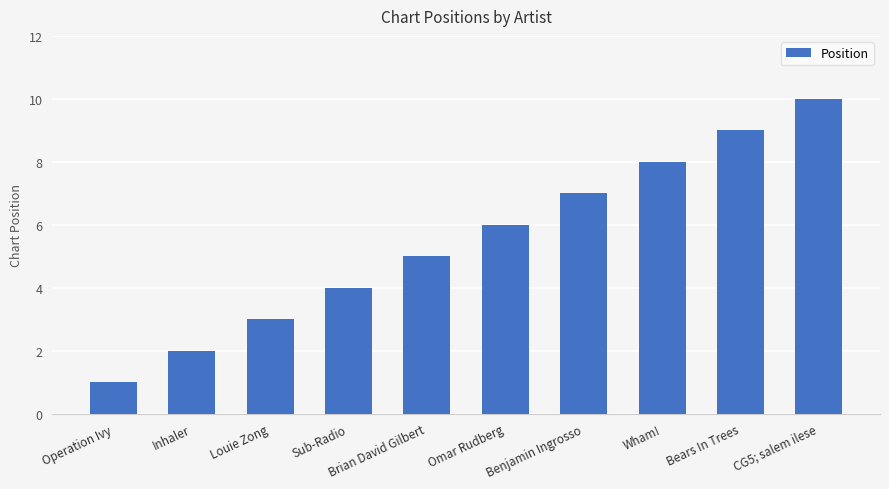

What is the label of the 9th bar from the right?

Inhaler